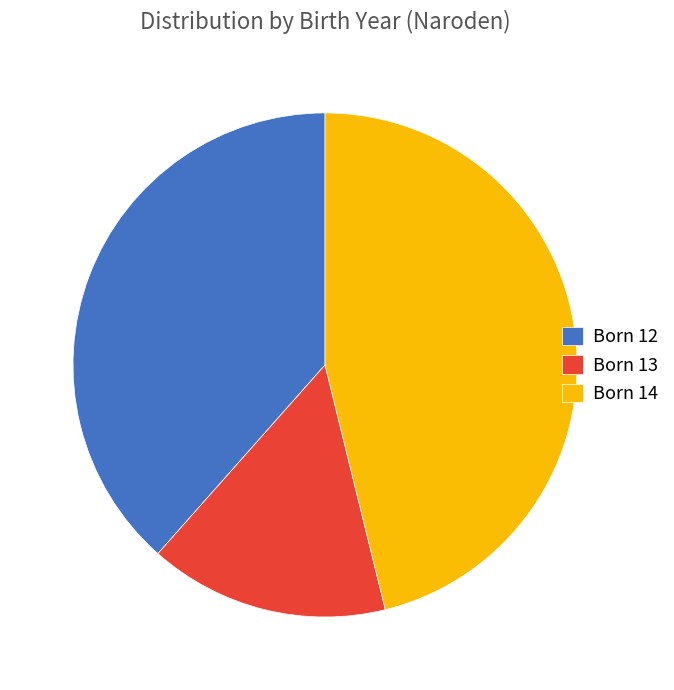

Approximately how many times larger is the value at Born 14 compared to Born 12?

1.2